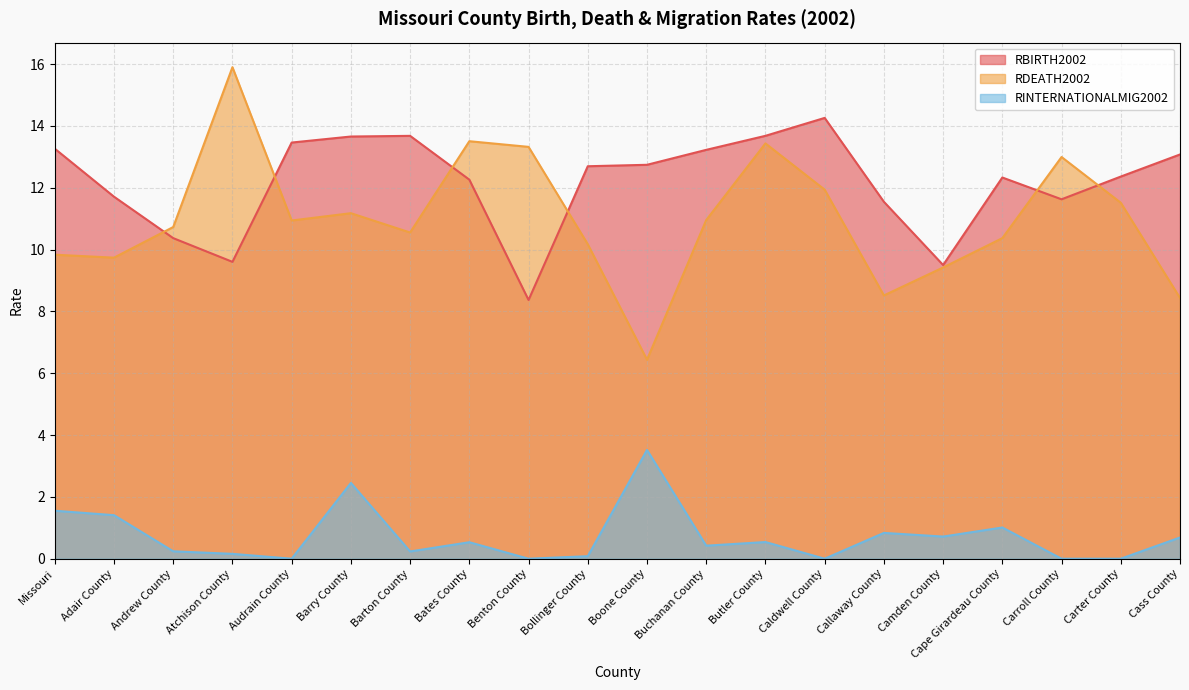

At Barton County, list the series in order from largest to smallest.

RBIRTH2002, RDEATH2002, RINTERNATIONALMIG2002